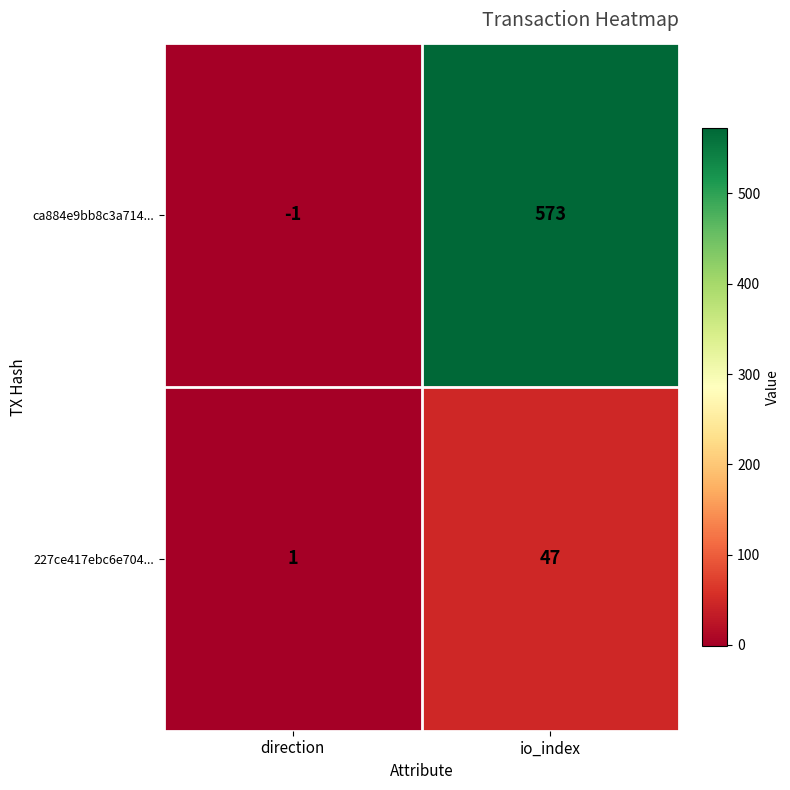

What is the greatest value displayed?

573